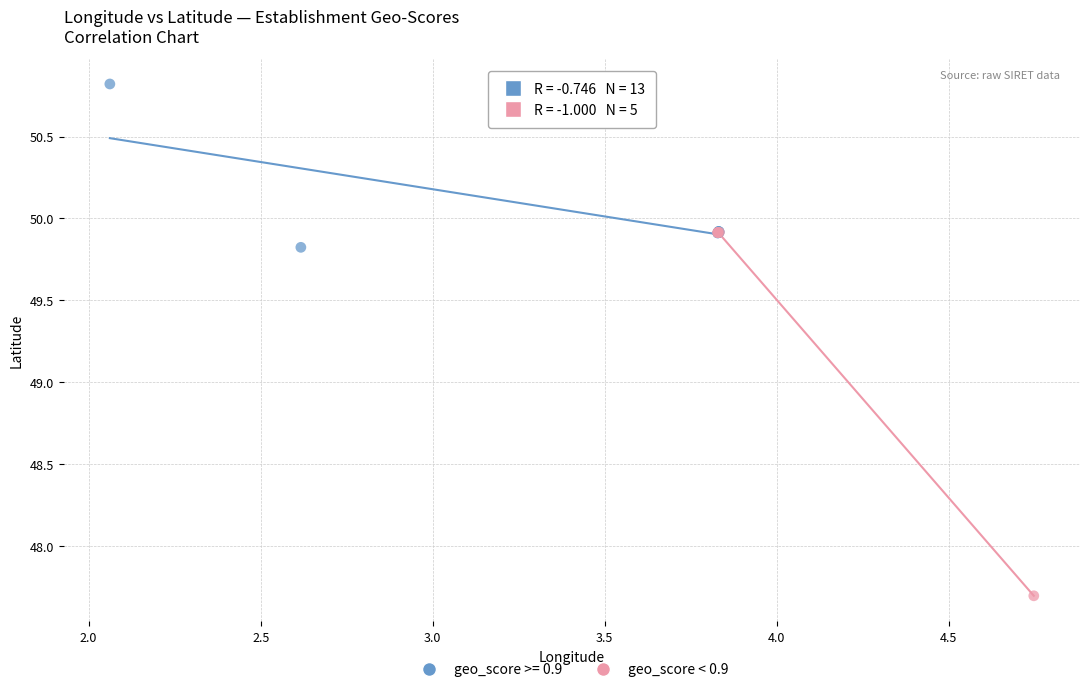

Which series reaches the maximum Y coordinate?

geo_score >= 0.9